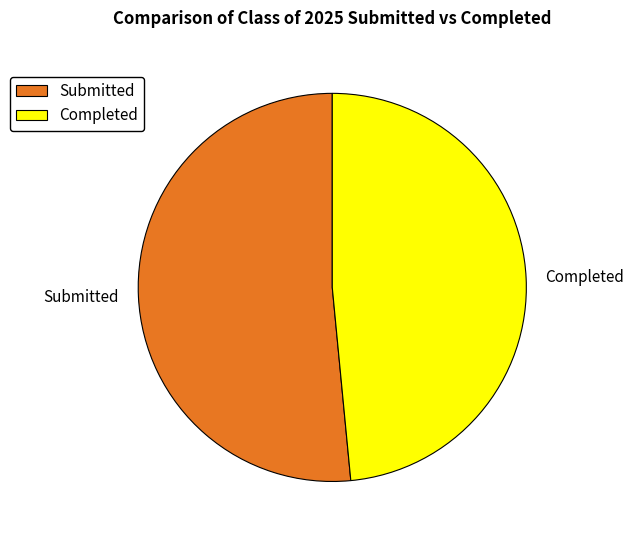

What is the smallest slice in the pie chart?

Completed